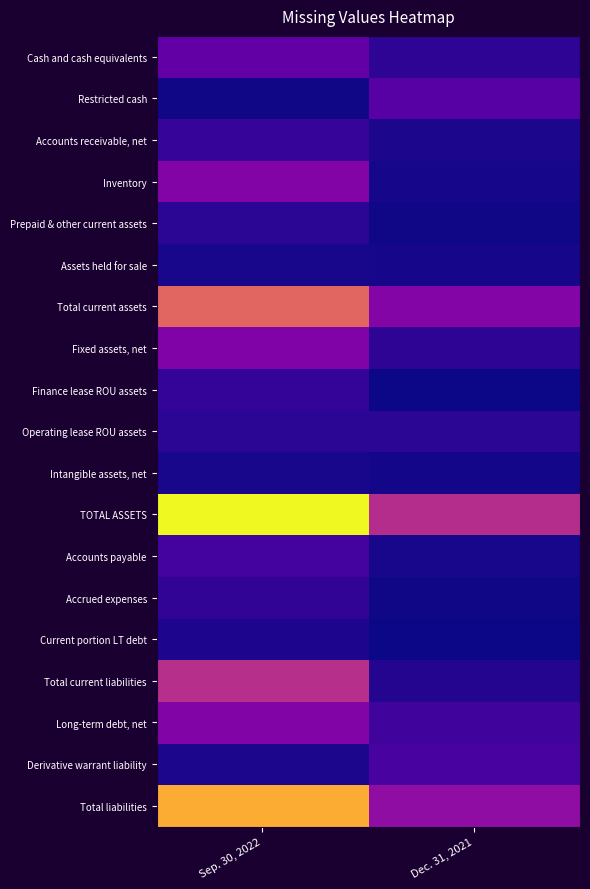

Reading left to right, list all the values displayed in this chart.

Cash and cash equivalents: Sep. 30, 2022=117464	Dec. 31, 2021=36130
Restricted cash: Sep. 30, 2022=4929	Dec. 31, 2021=100497
Accounts receivable, net: Sep. 30, 2022=50829	Dec. 31, 2021=14880
Inventory: Sep. 30, 2022=169772	Dec. 31, 2021=8031
Prepaid & other current assets: Sep. 30, 2022=33337	Dec. 31, 2021=4567
Assets held for sale: Sep. 30, 2022=11651	Dec. 31, 2021=10070
Total current assets: Sep. 30, 2022=390202	Dec. 31, 2021=174271
Fixed assets, net: Sep. 30, 2022=164717	Dec. 31, 2021=36153
Finance lease ROU assets: Sep. 30, 2022=43649	Dec. 31, 2021=377
Operating lease ROU assets: Sep. 30, 2022=33960	Dec. 31, 2021=33272
Intangible assets, net: Sep. 30, 2022=12803	Dec. 31, 2021=6652
TOTAL ASSETS: Sep. 30, 2022=647577	Dec. 31, 2021=266060
Accounts payable: Sep. 30, 2022=70906	Dec. 31, 2021=11980
Accrued expenses: Sep. 30, 2022=42650	Dec. 31, 2021=4942
Current portion LT debt: Sep. 30, 2022=16637	Dec. 31, 2021=2413
Total current liabilities: Sep. 30, 2022=272013	Dec. 31, 2021=25526
Long-term debt, net: Sep. 30, 2022=167665	Dec. 31, 2021=64131
Derivative warrant liability: Sep. 30, 2022=14303	Dec. 31, 2021=75211
Total liabilities: Sep. 30, 2022=527237	Dec. 31, 2021=192547